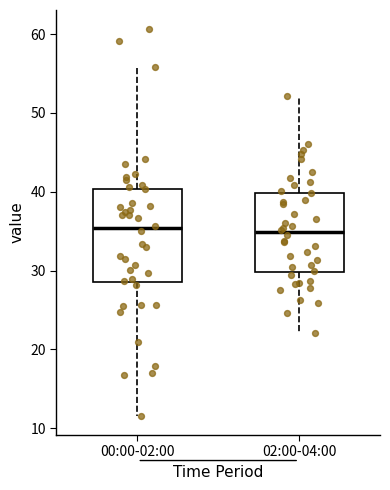

Reading left to right, read every box against the y-axis: the position of its median line, the range the box covers, and the ends of its whiskers. The values are not printed on the chart, so give them approximately, as read against the axis.

00:00-02:00: median 35, box 29 to 40, whiskers 12 to 56
02:00-04:00: median 35, box 30 to 40, whiskers 22 to 52